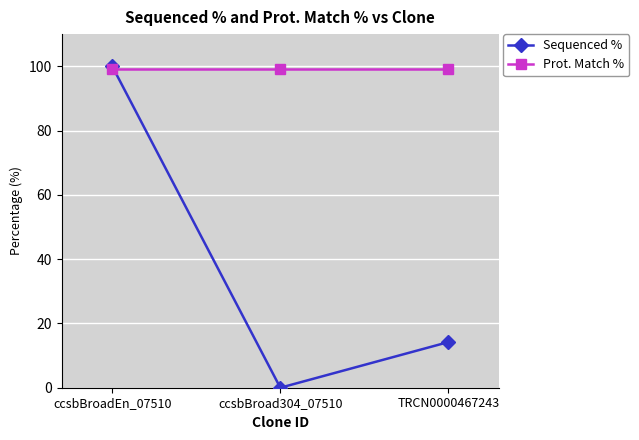

Reading left to right, transcribe all the data shown in this chart.

Sequenced %: ccsbBroadEn_07510=100.0	ccsbBroad304_07510=0.0	TRCN0000467243=14.2
Prot. Match %: ccsbBroadEn_07510=99.2	ccsbBroad304_07510=99.2	TRCN0000467243=99.2